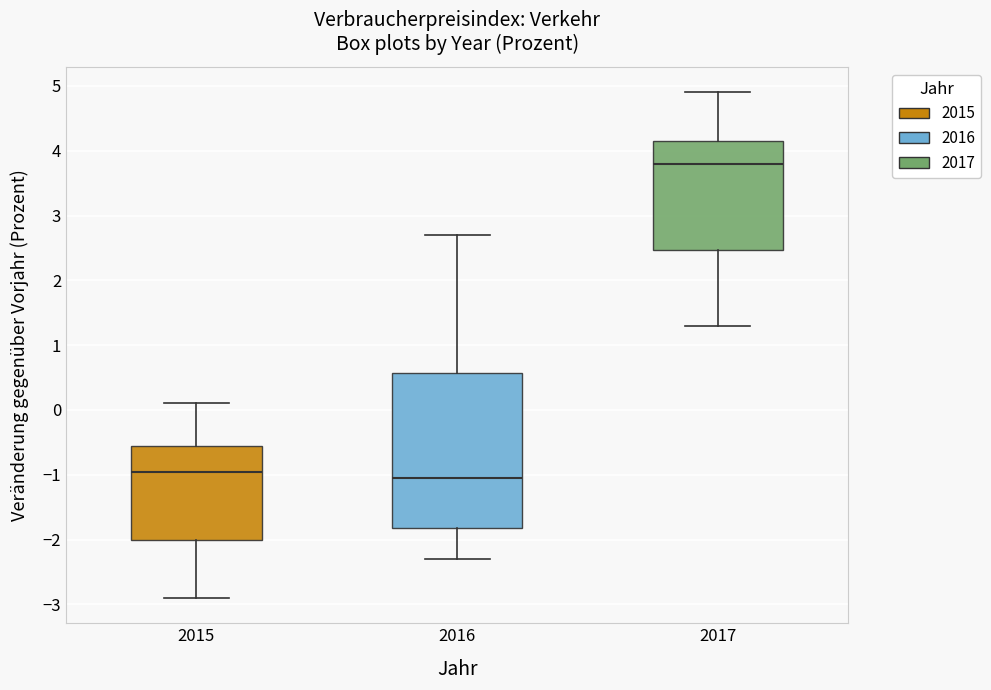

Where is the lower edge of the box at x = 2017 on the y-axis? The values are not printed on the chart, so give them approximately, as read against the axis.

2.5